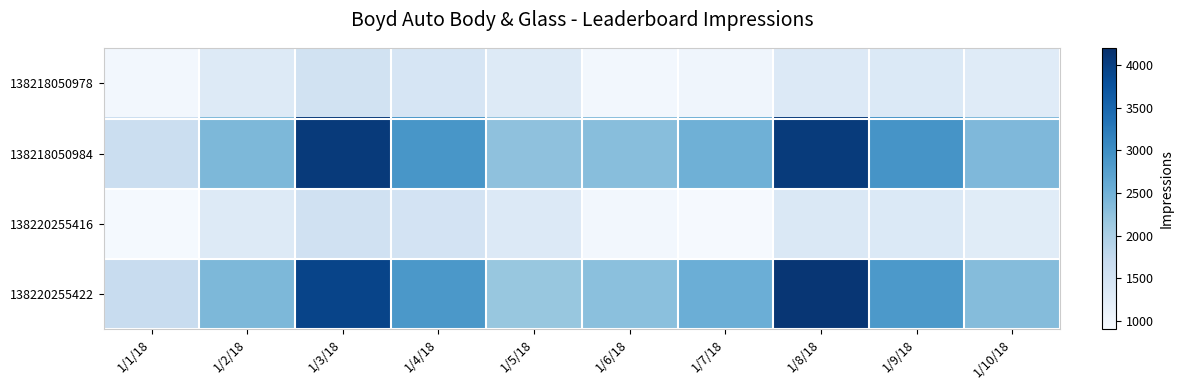

Which series has the widest spread of values?

138218050984